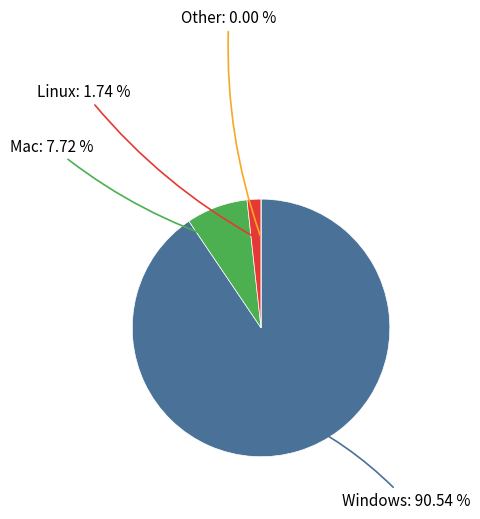

Does 28 represent more than half of the total?

No